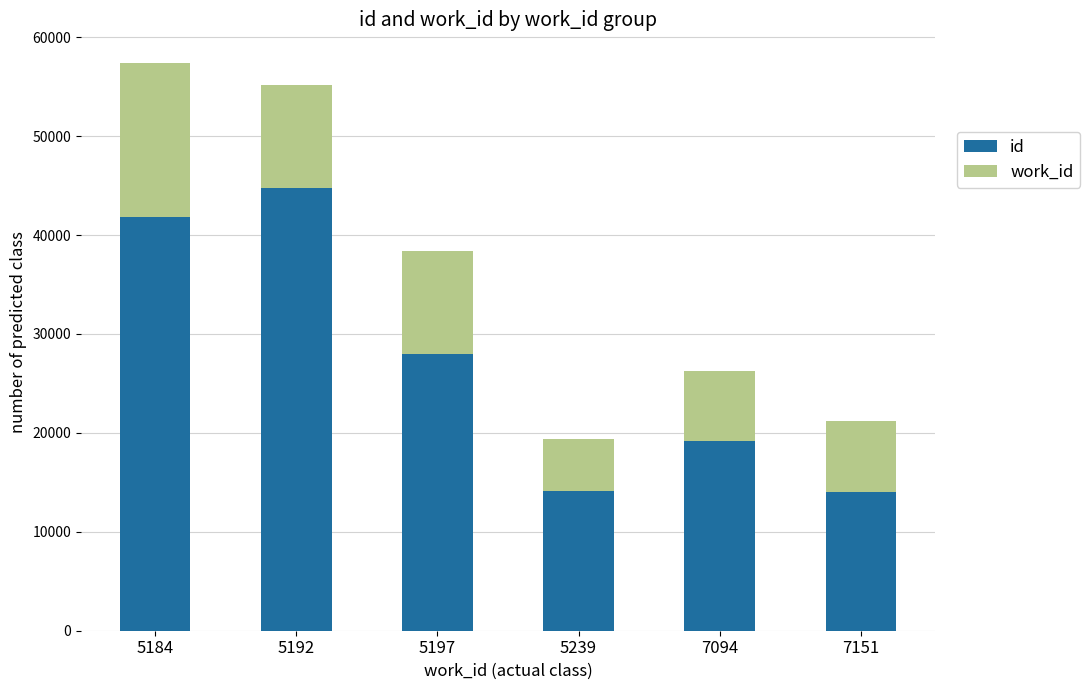

What is the difference between the maximum and minimum values in the id series?

30695